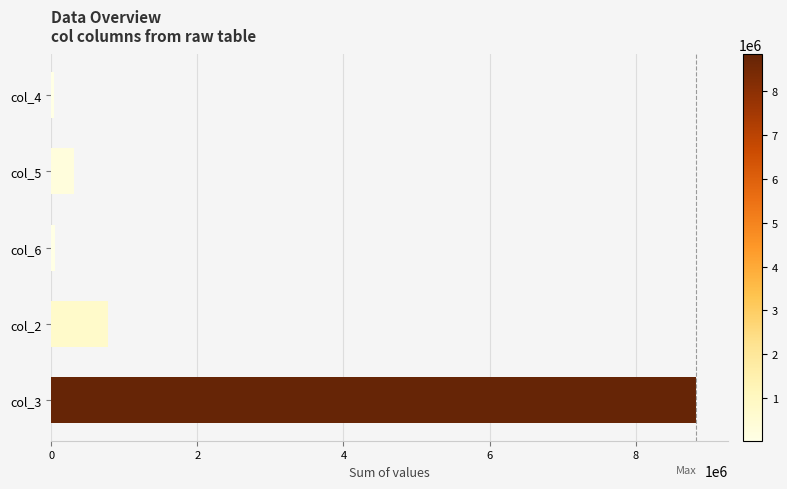

Are the bars grouped side by side (vs. stacked)?

No